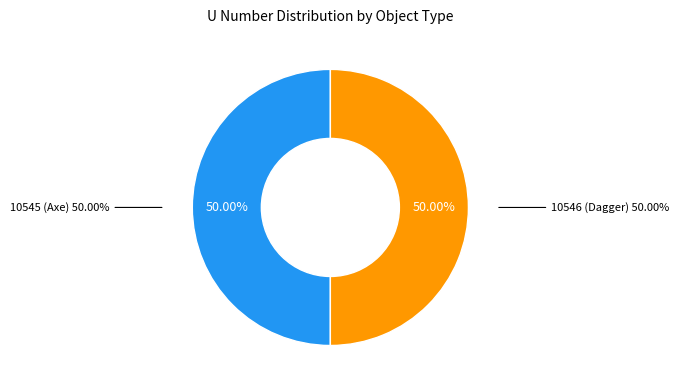

What percentage is the 10545 (Axe) slice, to the nearest percent?

50%